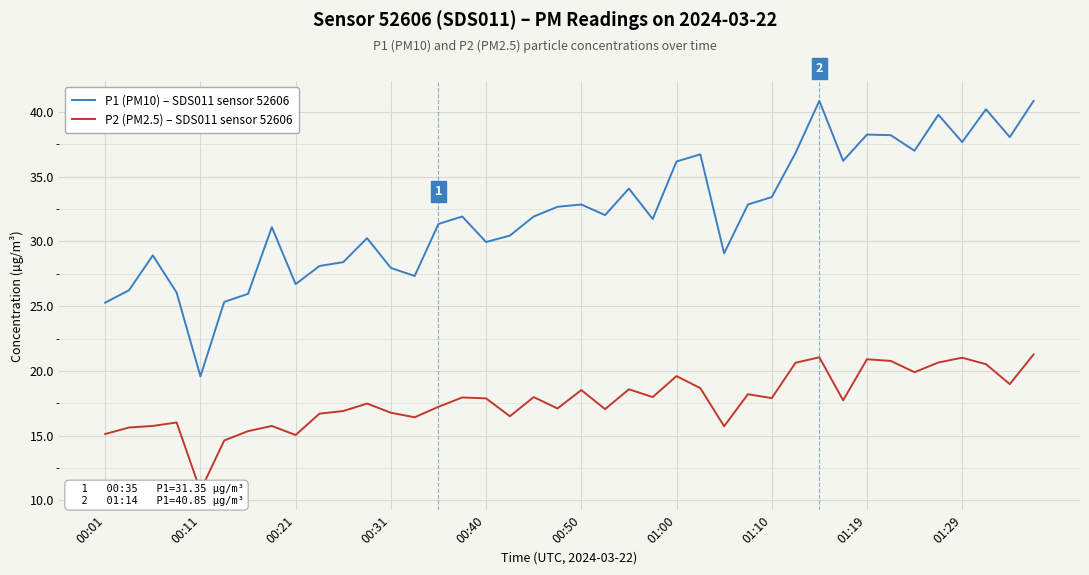

At how many categories does at least one series exceed 33?

15